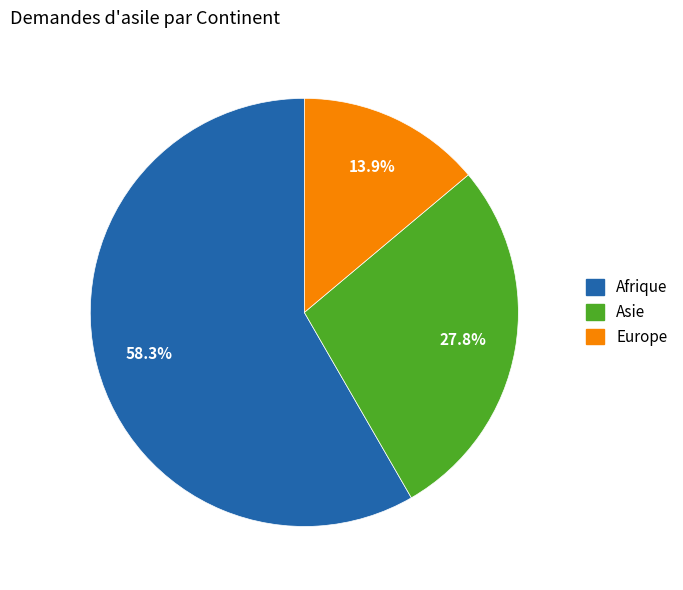

How many segments does this pie chart have?

3